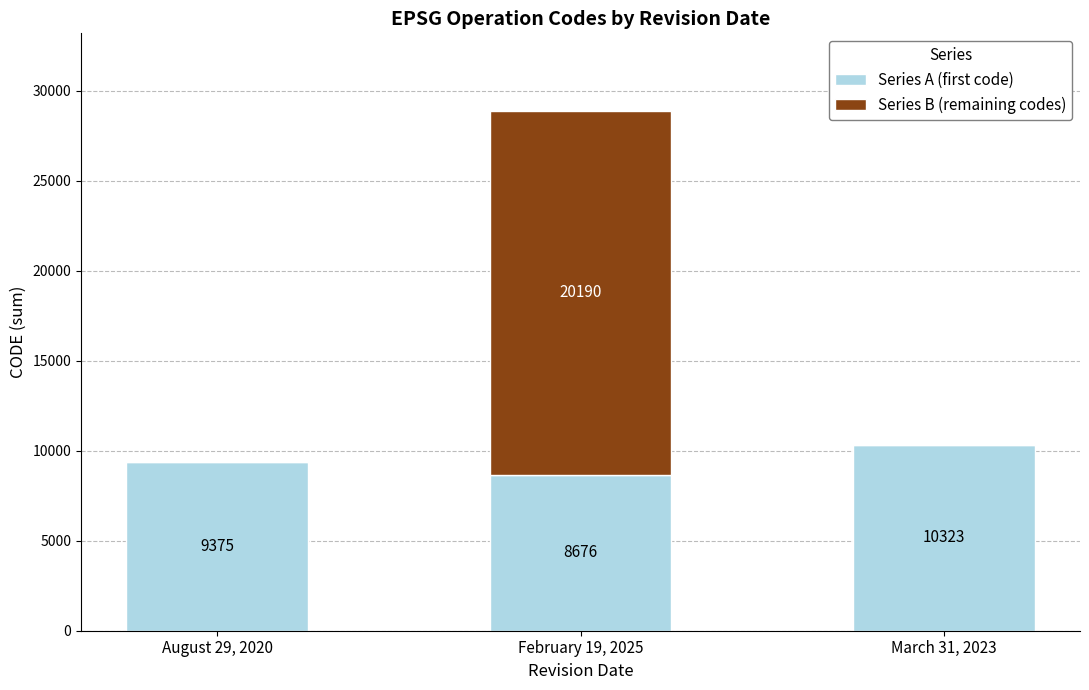

What is the maximum value for Series A (first code)?

10323